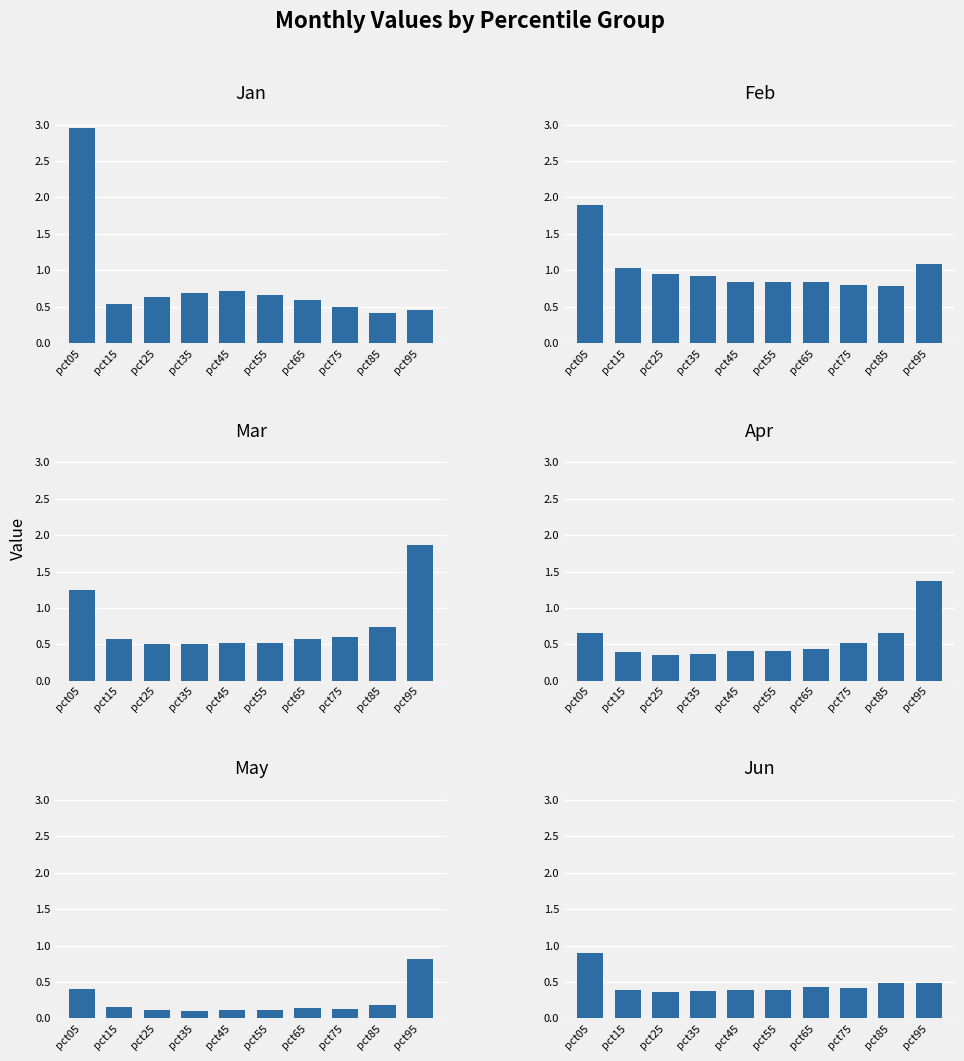

What is the average value of the Apr series?

0.6